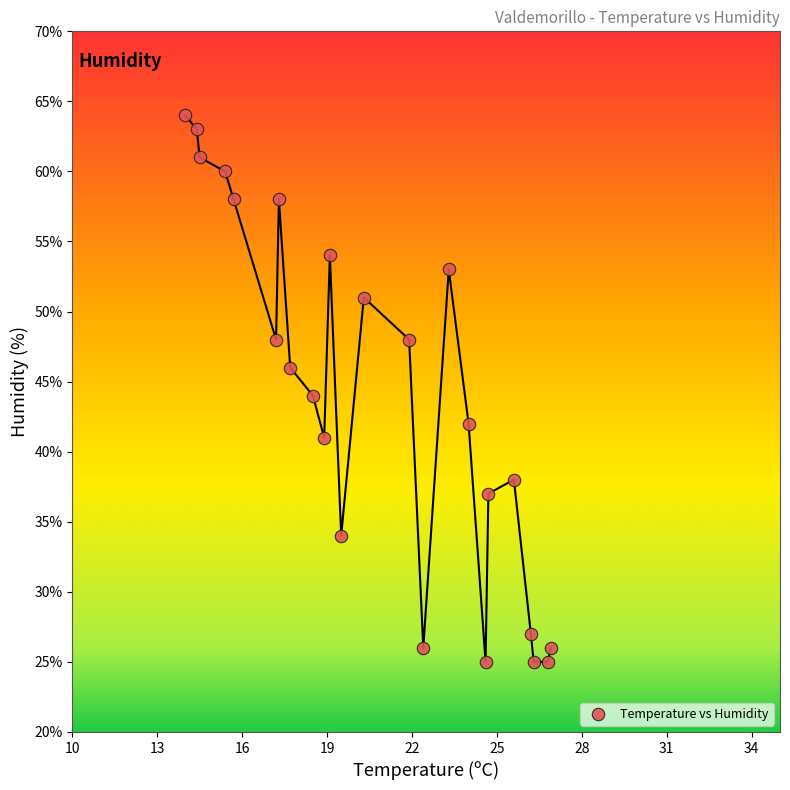

What is the range of Y values (max minus min)?

39